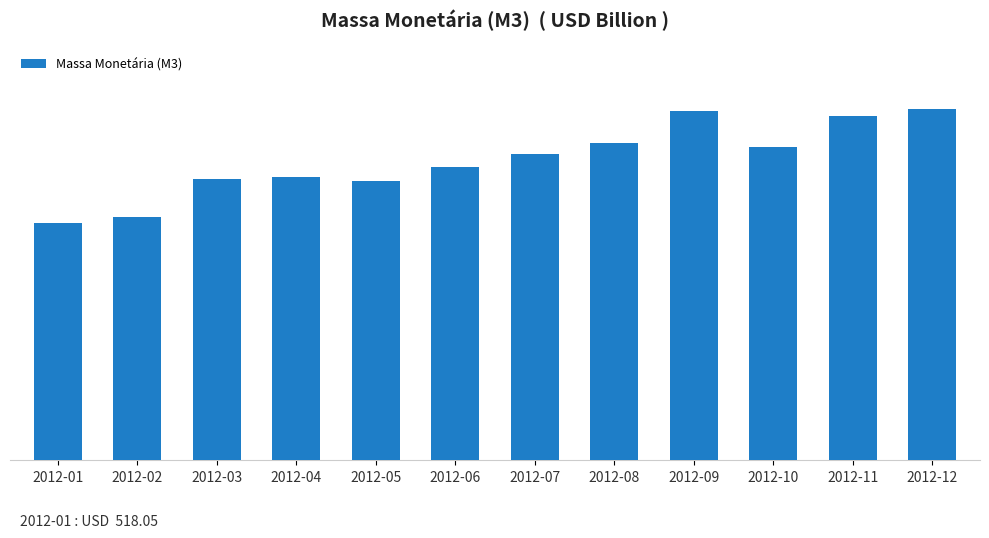

At which label is the value closest to 641?

2012-06